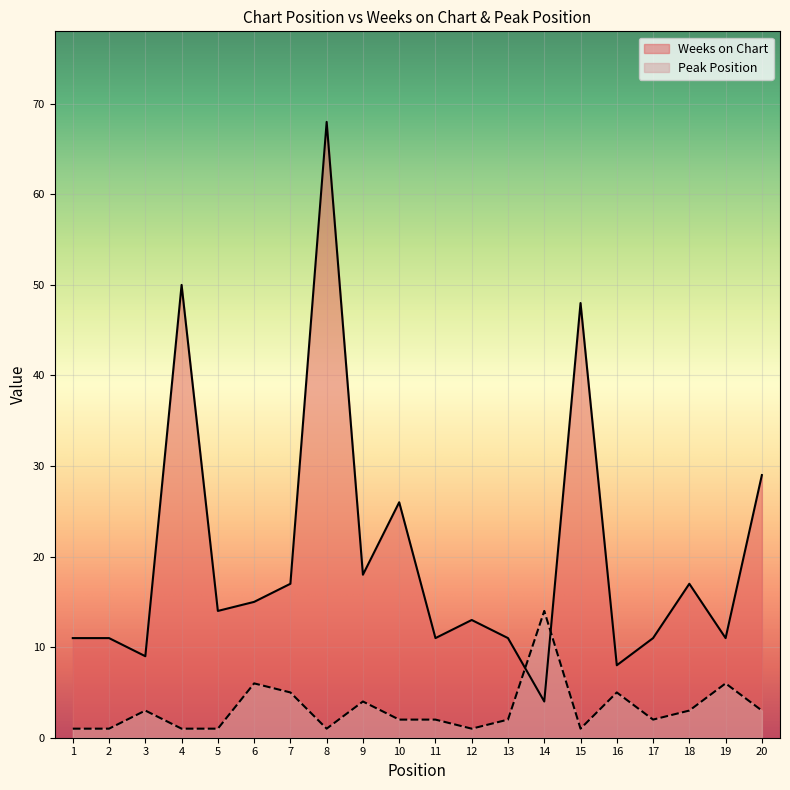

Which series changed the most between 6 and 8?

Weeks on Chart